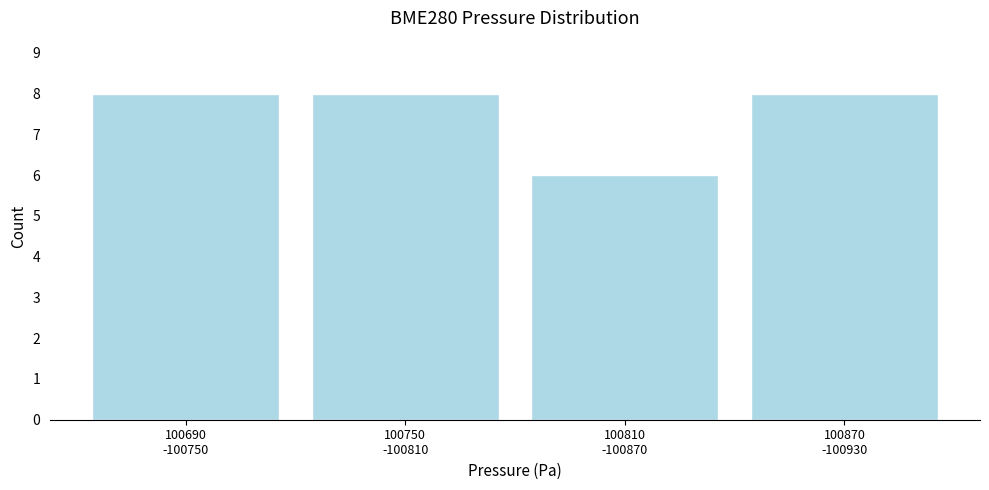

Reading left to right, what are all the values shown in this chart?

8	8	6	8